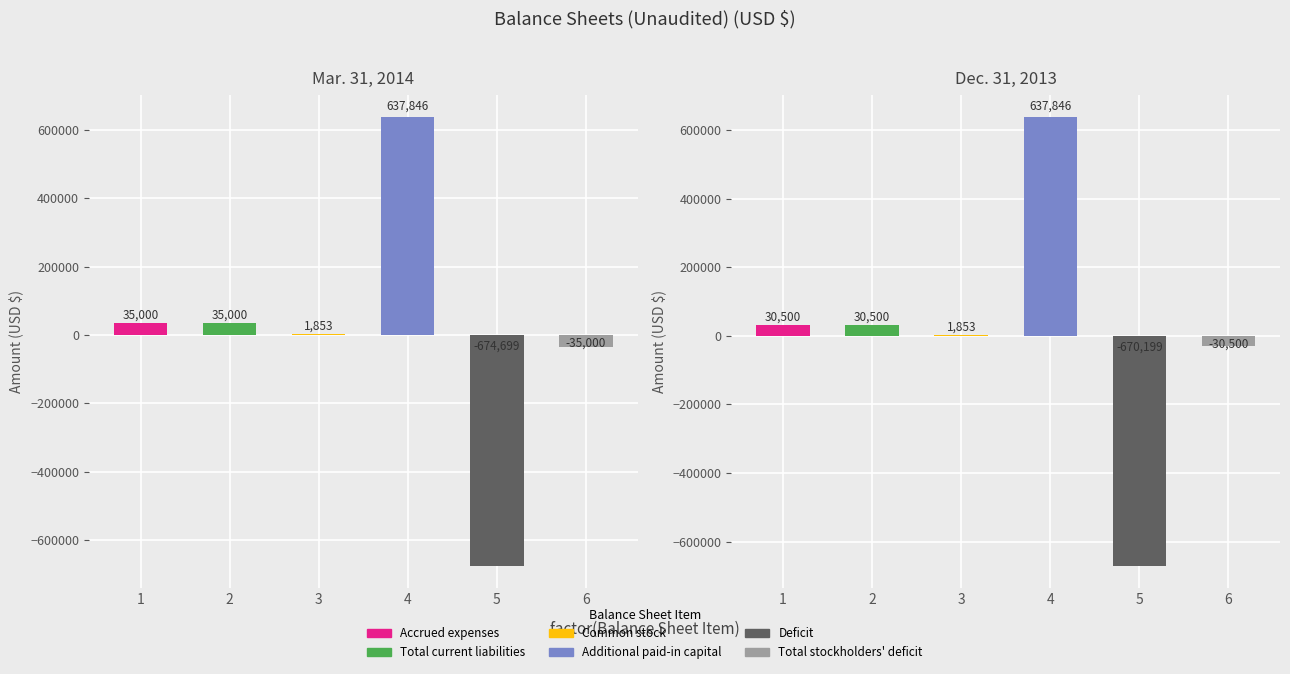

The Dec. 31, 2013 series shows -30500 at 6. True or false?

True